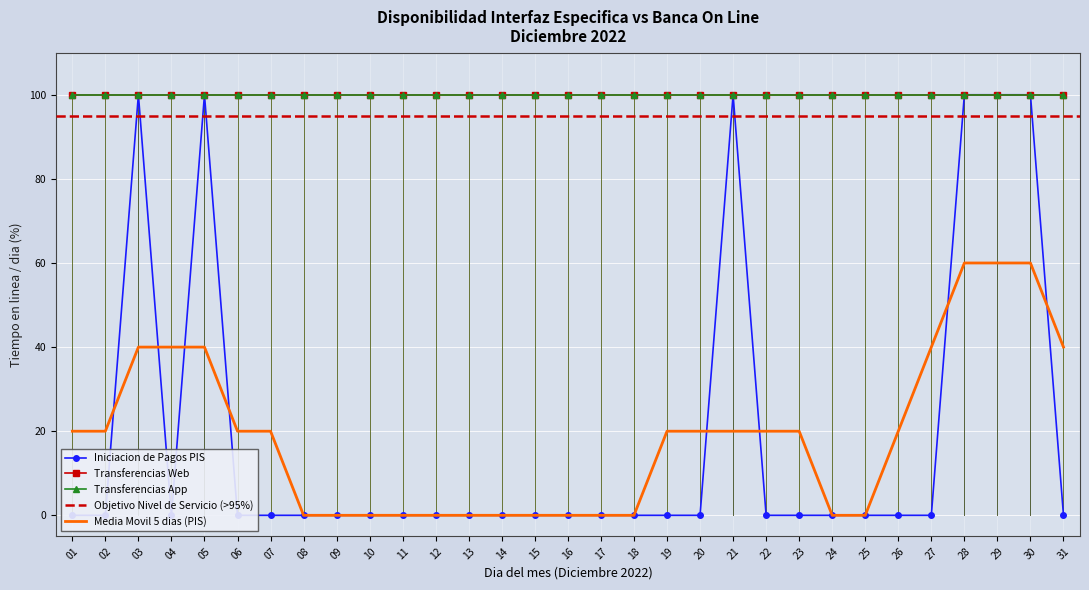

Is this an area chart (filled region under the line)?

No